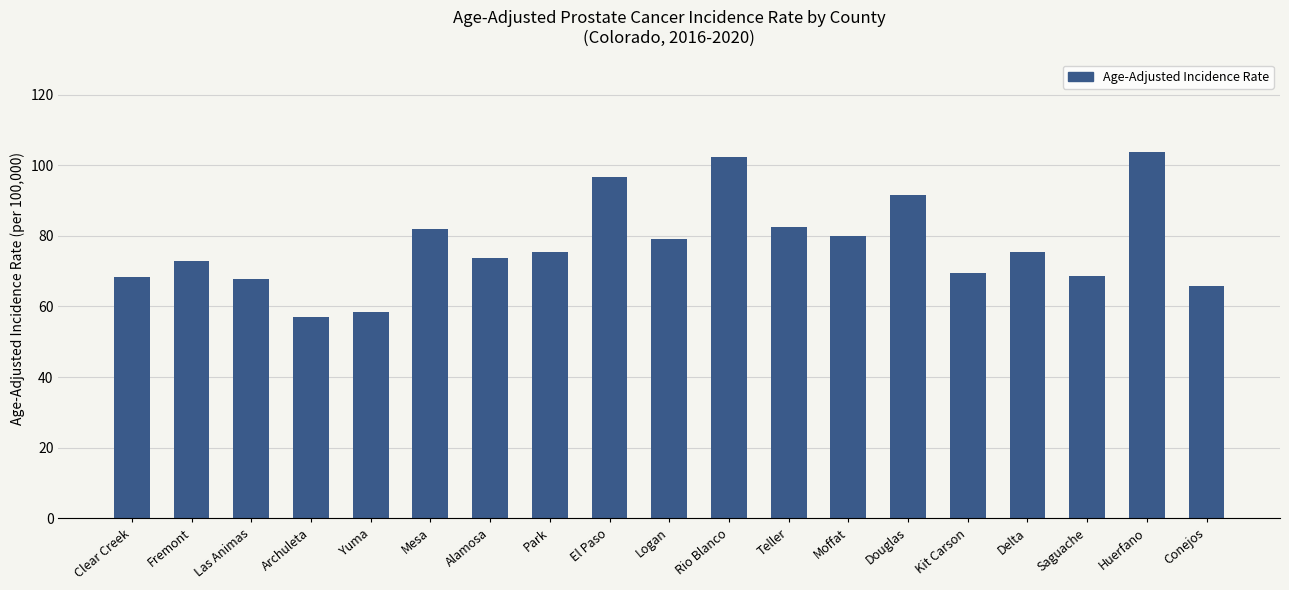

What is the greatest value displayed?

103.8